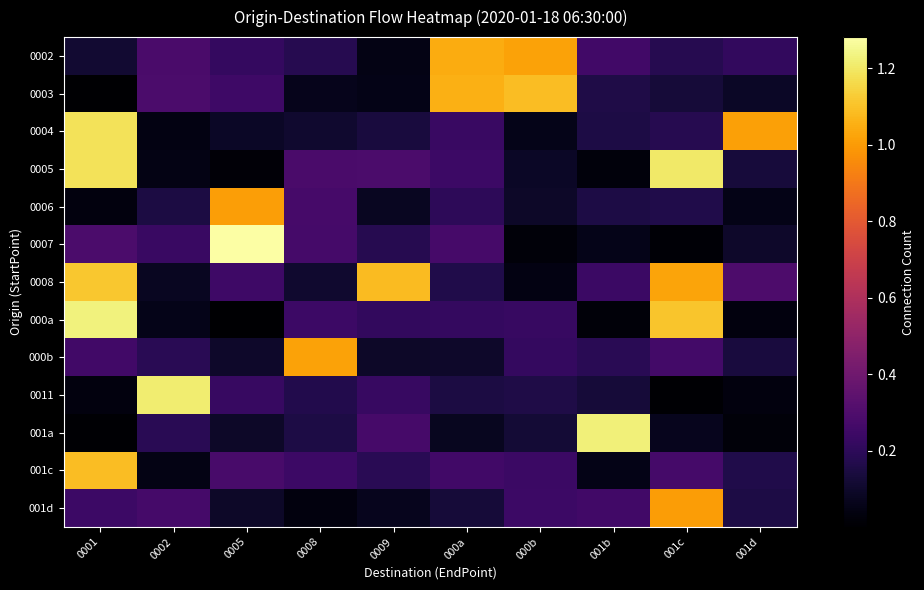

Which series has the widest spread of values?

0007